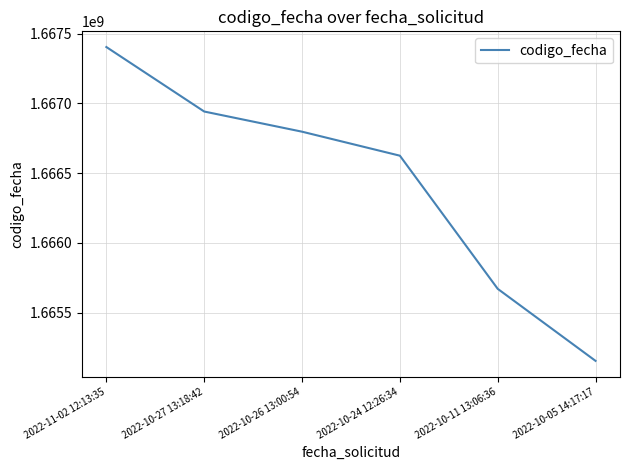

Where is the data nearest to the value 1666279607?

2022-10-24 12:26:34